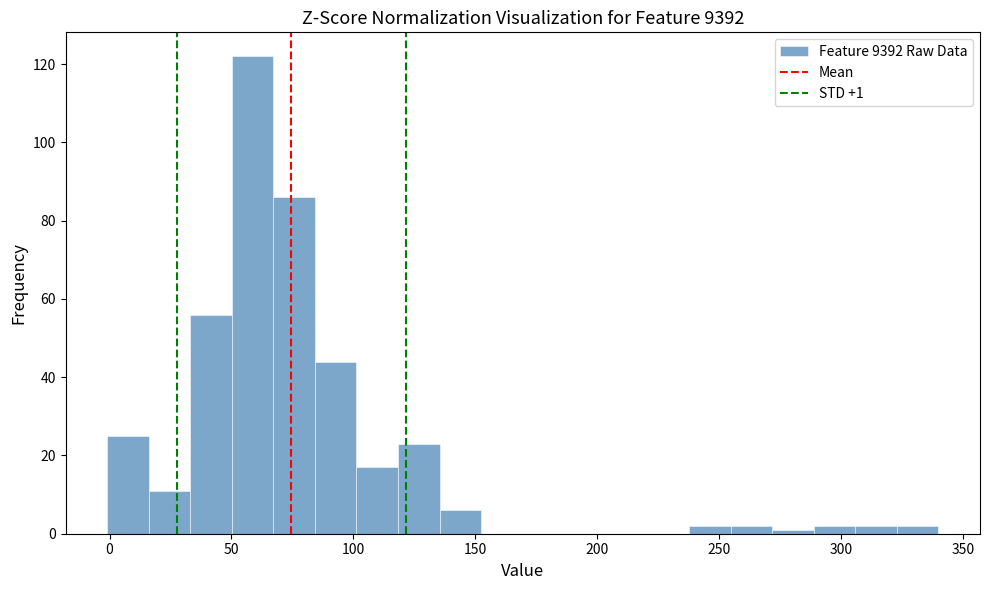

Read against the x-axis, roughly where is the centre of the tallest bar?

60